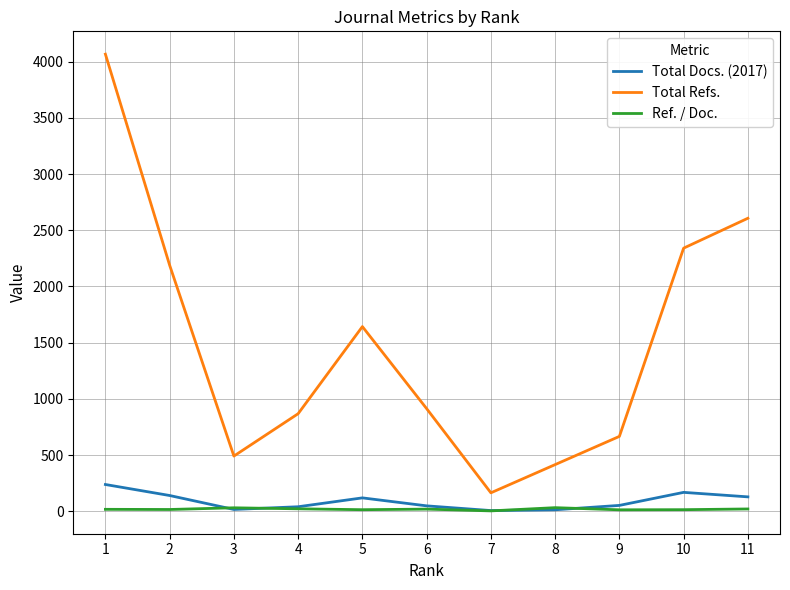

At which category is the sum across all series the highest?

1